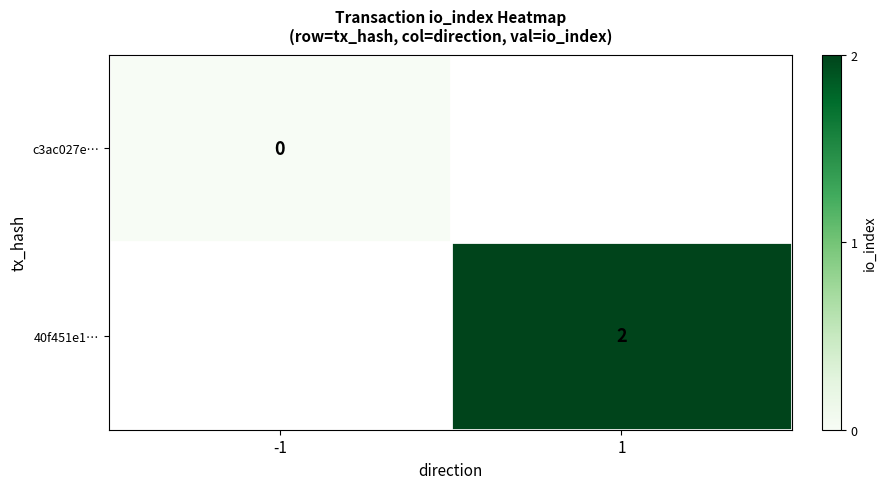

Is the value of 40f451e1… at 1 greater than the value of c3ac027e… at -1?

Yes